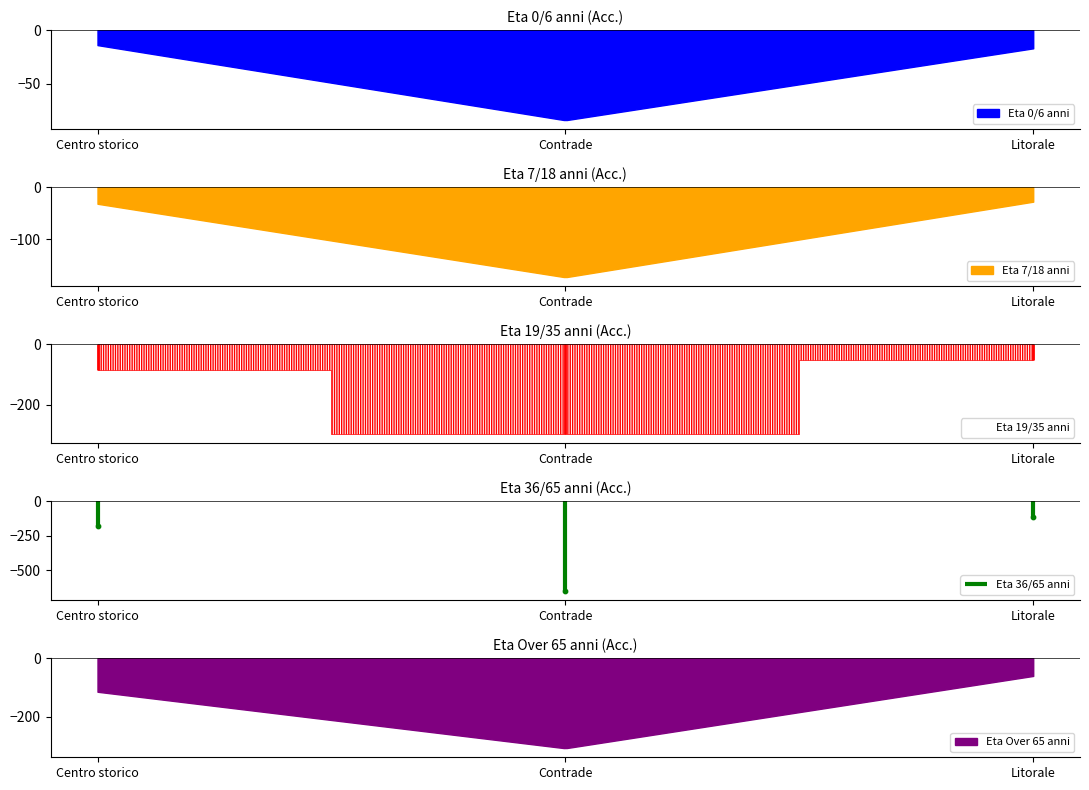

At how many categories does at least one series exceed 366?

1